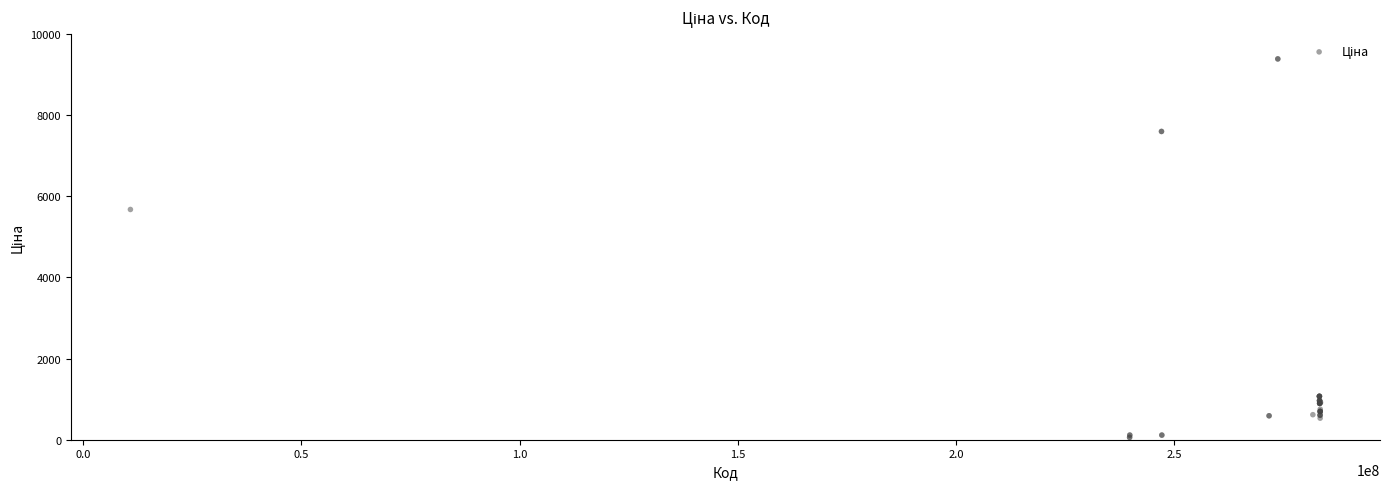

What Y value in the scatter plot is closest to 4720?

5673.8